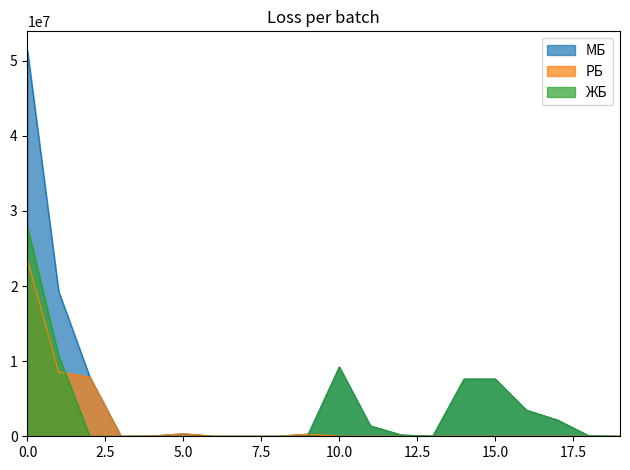

List the series in order of their peak value, highest first.

МБ, ЖБ, РБ